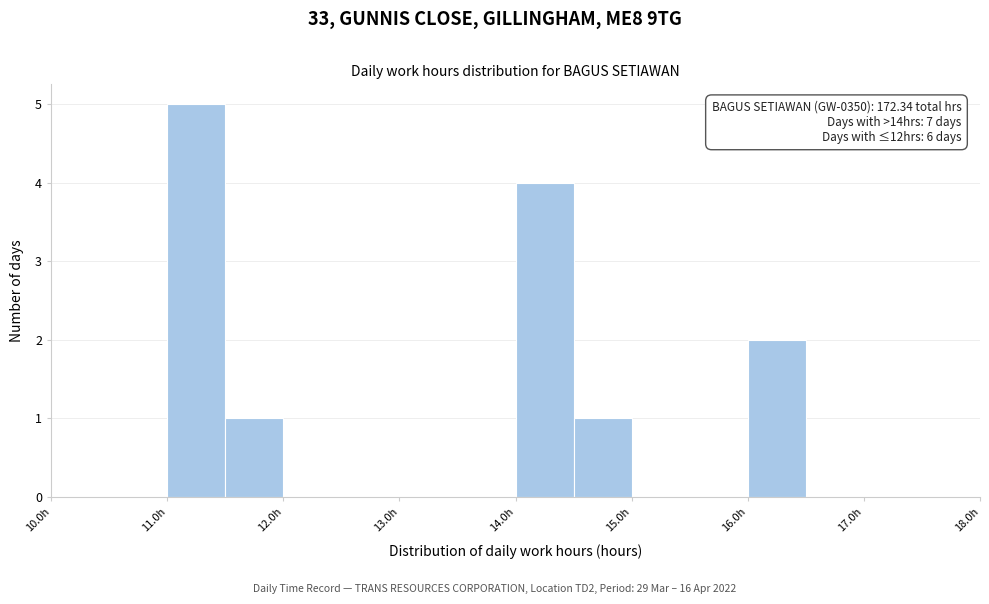

Over which range of the x-axis is the bar tallest?

11.0 to 11.5